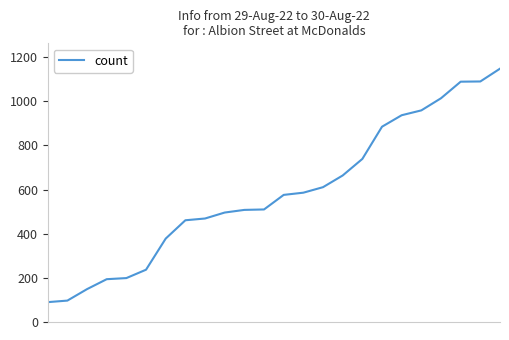

What is the maximum value shown in the chart?

1148